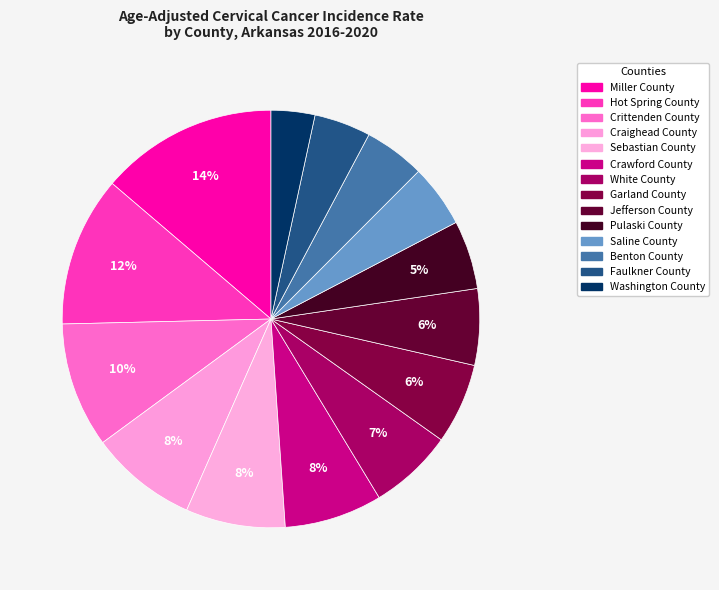

How many segments does this pie chart have?

14